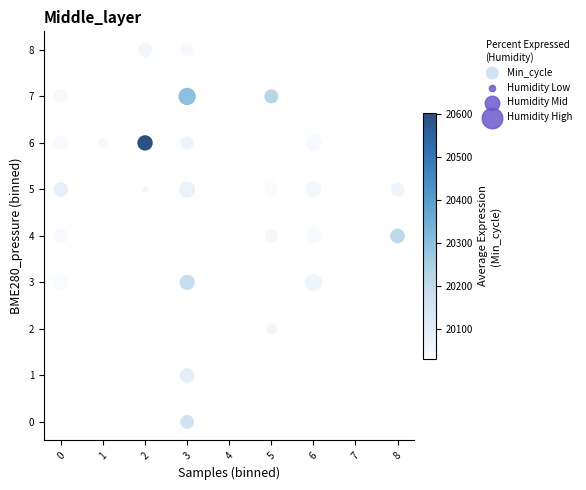

What is the range of X values (max minus min)?

8